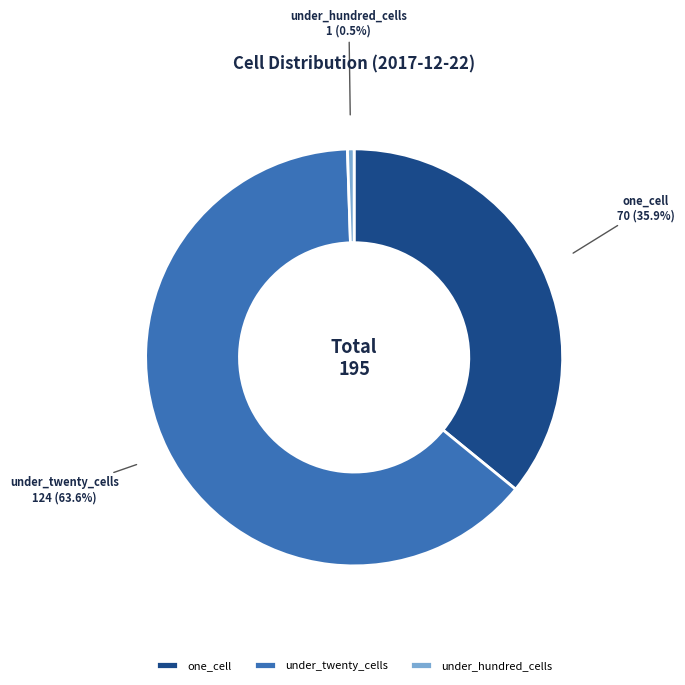

To the nearest percent, what is the combined percentage of under_hundred_cells and one_cell?

36%